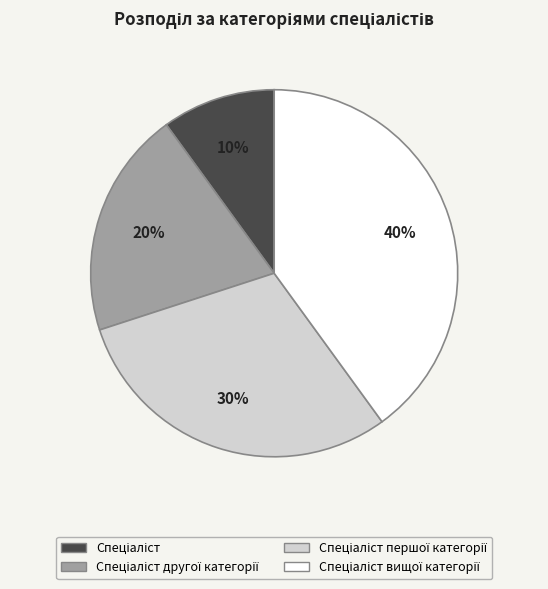

To the nearest percent, what is the average slice percentage?

25%